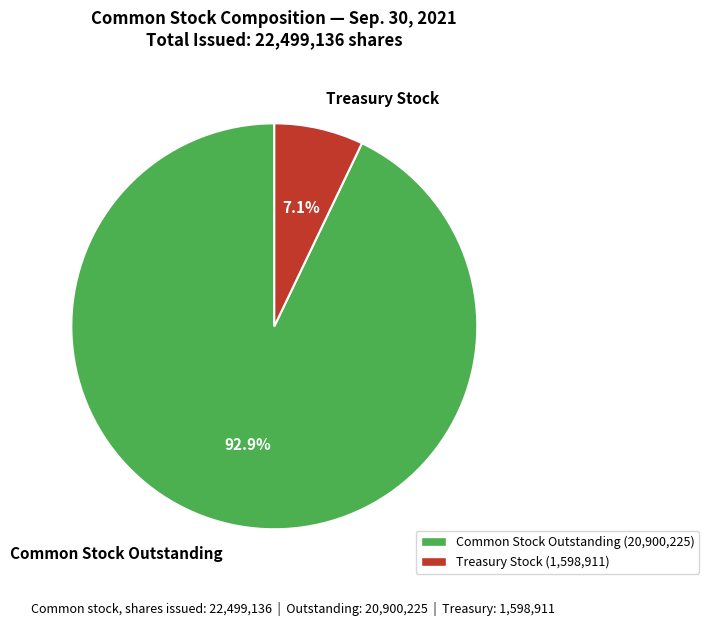

Is Common Stock Outstanding the majority of the pie?

Yes